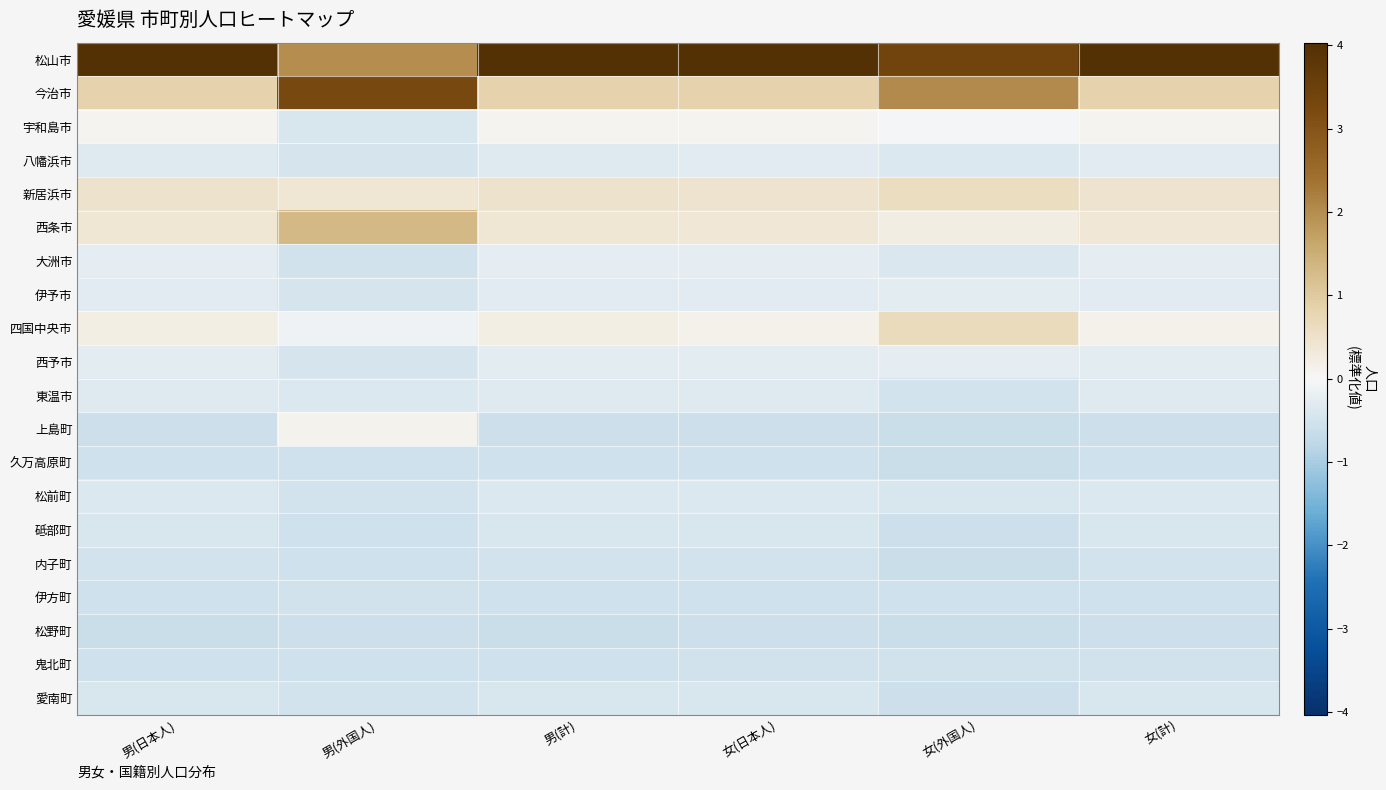

Between 女(計) and 男(計), which is larger?

女(計)